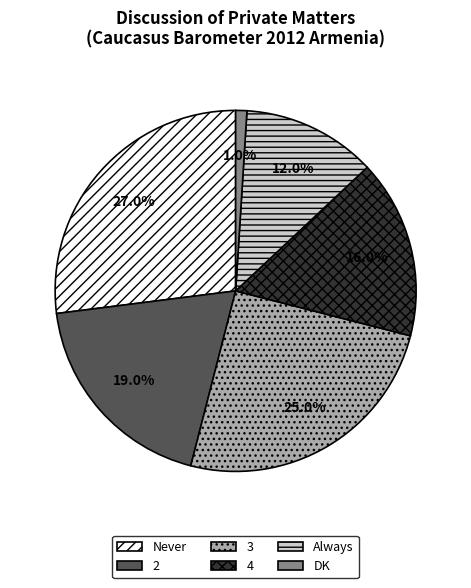

Which category has the biggest portion of the pie?

Never